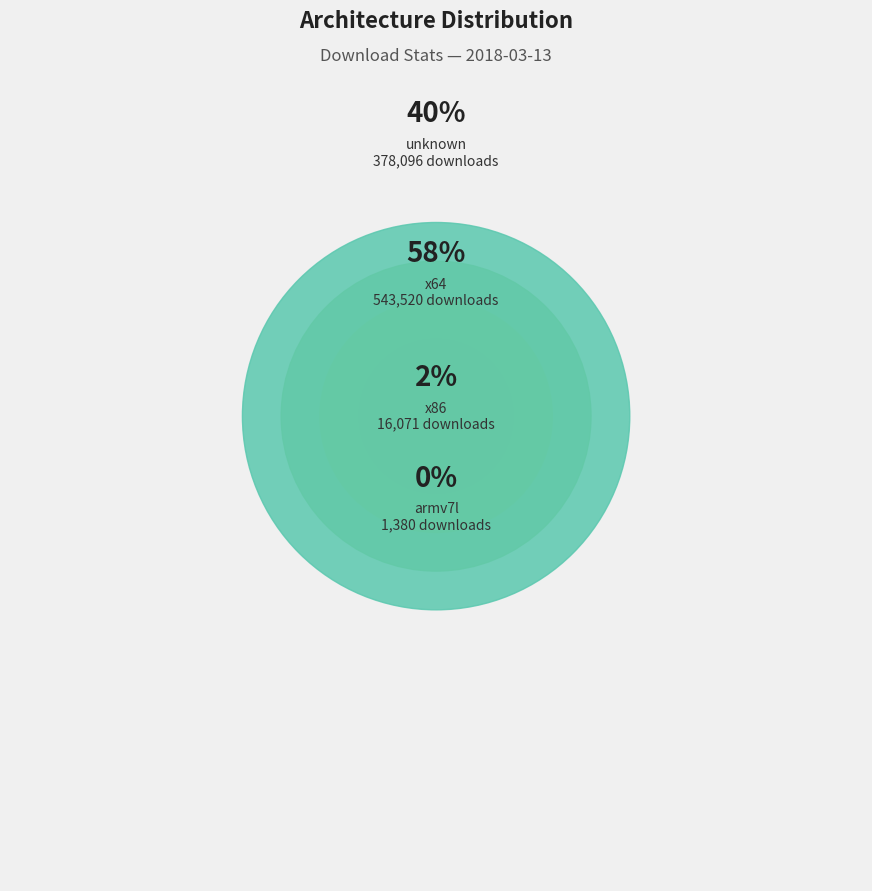

Does x64 represent more than half of the total?

Yes